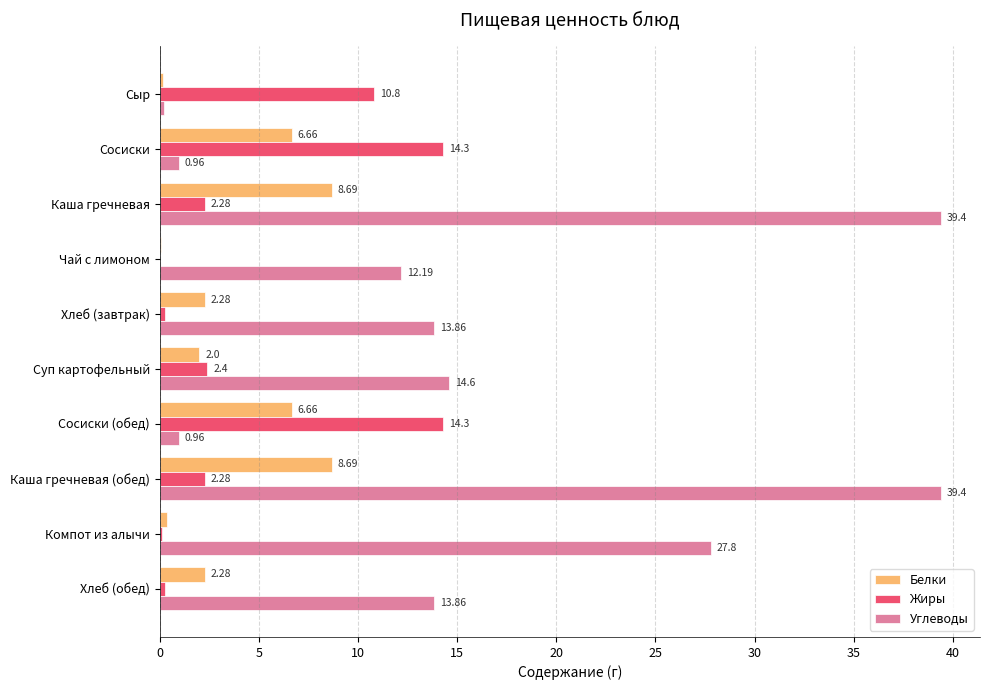

Where is Жиры nearest to the value 7?

Сыр